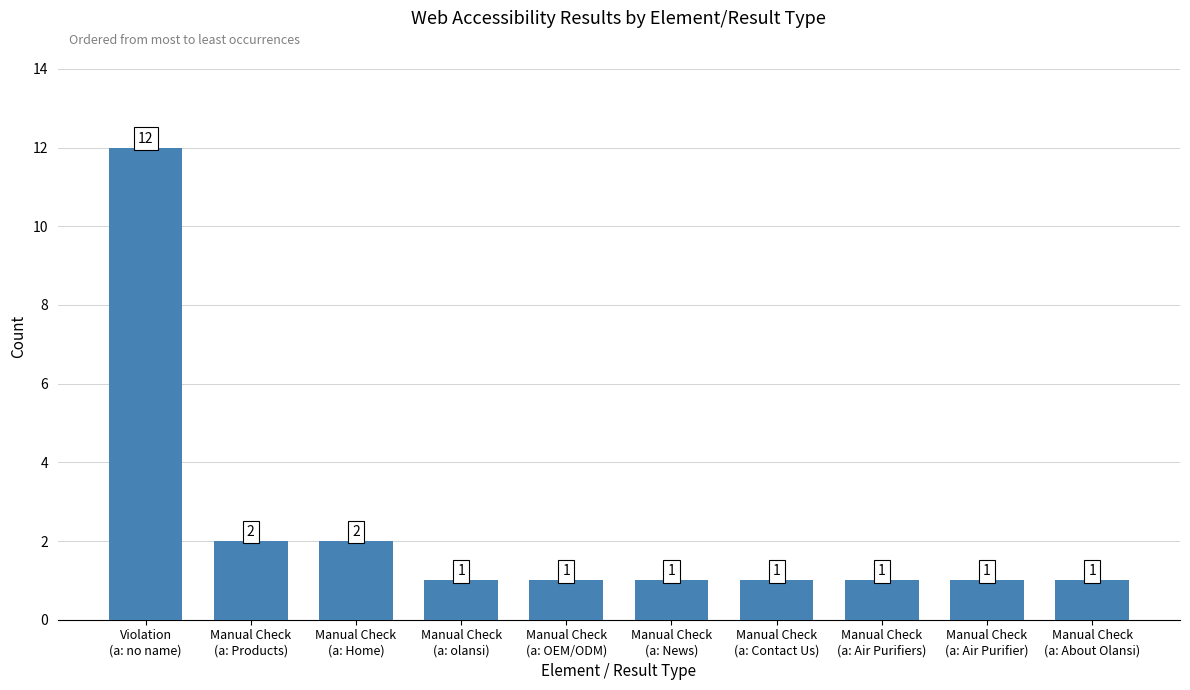

What is the value of the 4th bar from the left?

1